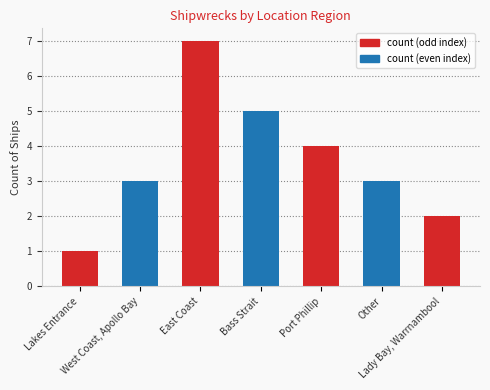

Reading left to right, extract all data points from this chart.

1	3	7	5	4	3	2